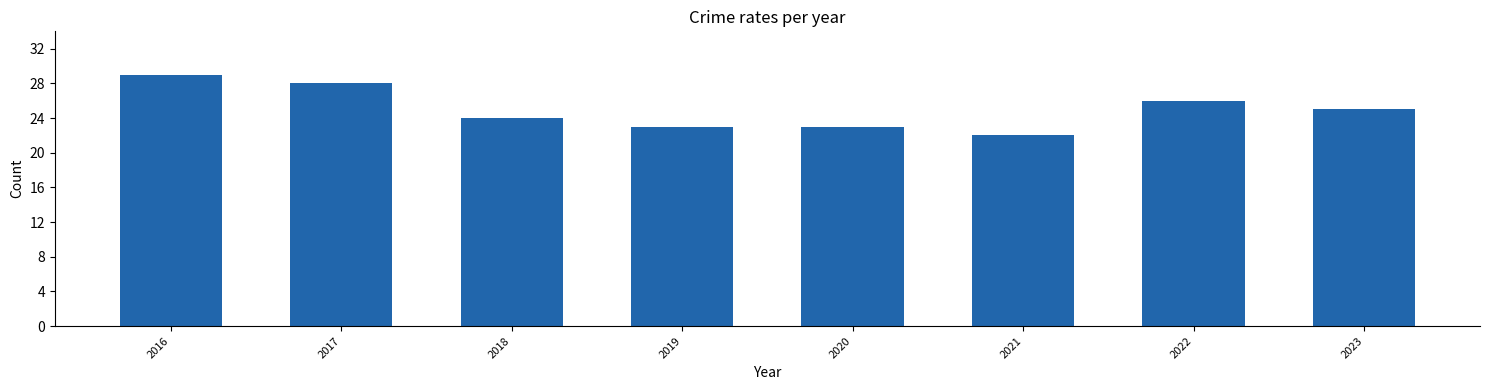

Reading right to left, extract all data points from this chart.

2023=25	2022=26	2021=22	2020=23	2019=23	2018=24	2017=28	2016=29